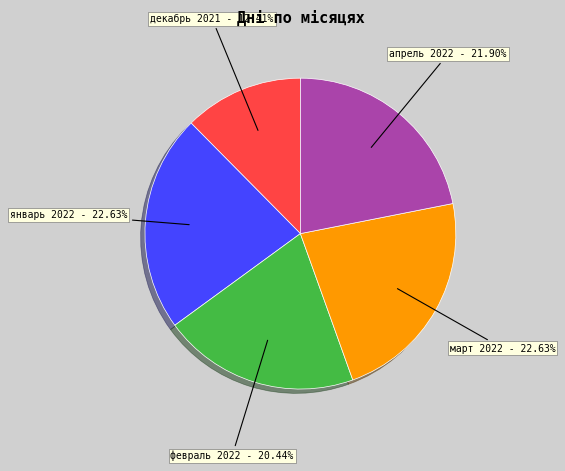

What percentage is the март 2022 slice, to the nearest percent?

23%